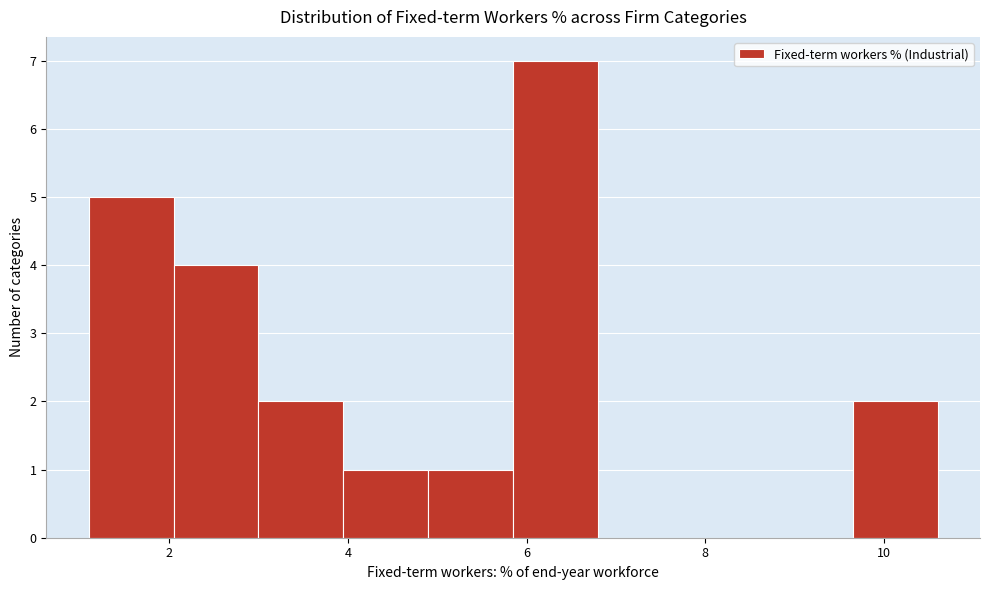

Over which range of the x-axis is the bar tallest?

5.85 to 6.80